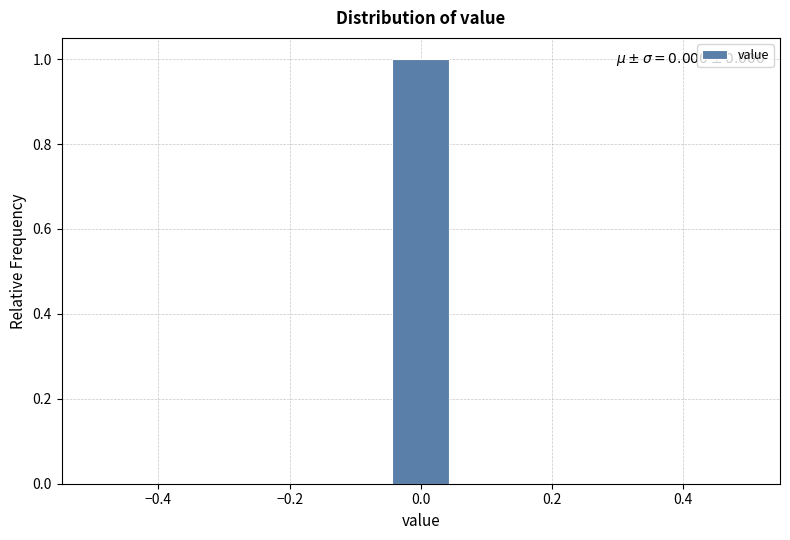

Over which range of the x-axis is the bar tallest?

-0.04 to 0.04